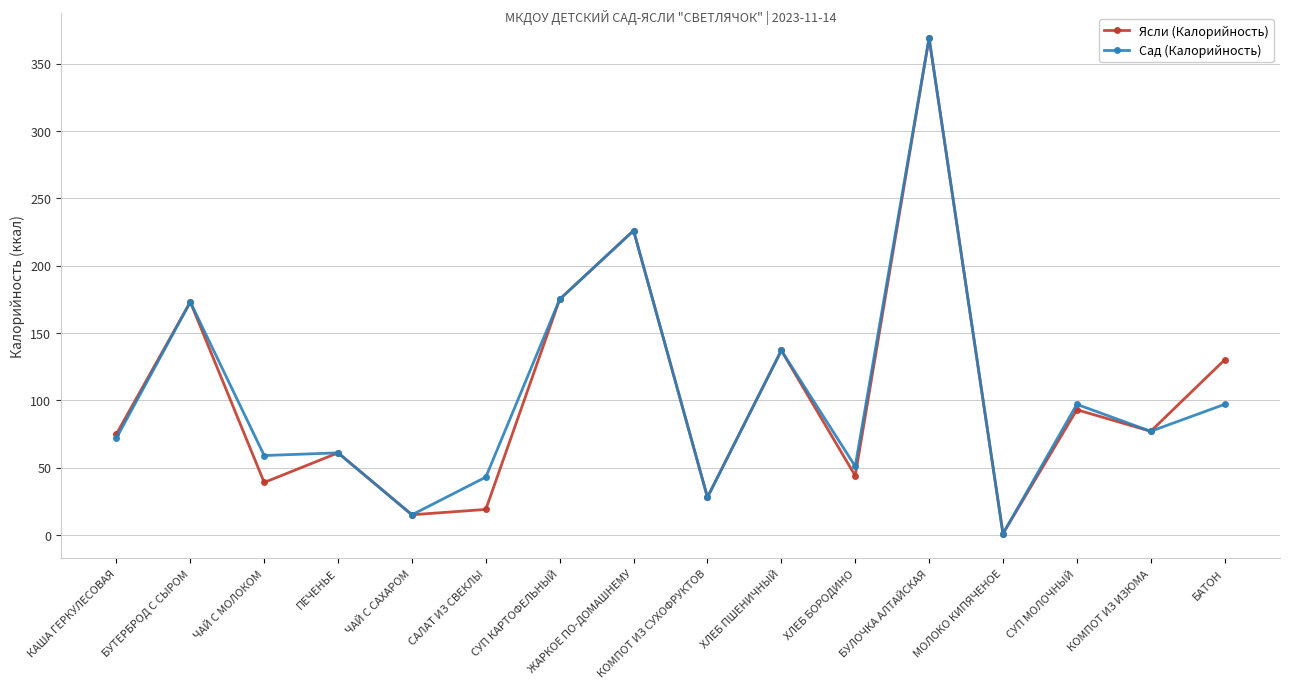

True or false: Сад (Калорийность) has more than 2 interior local peaks.

True